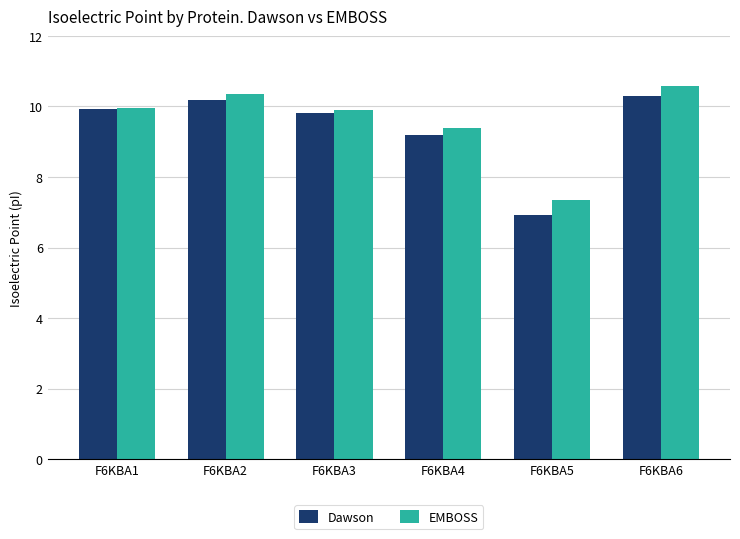

What is the value of the EMBOSS bar at the 4th from the left?

9.4